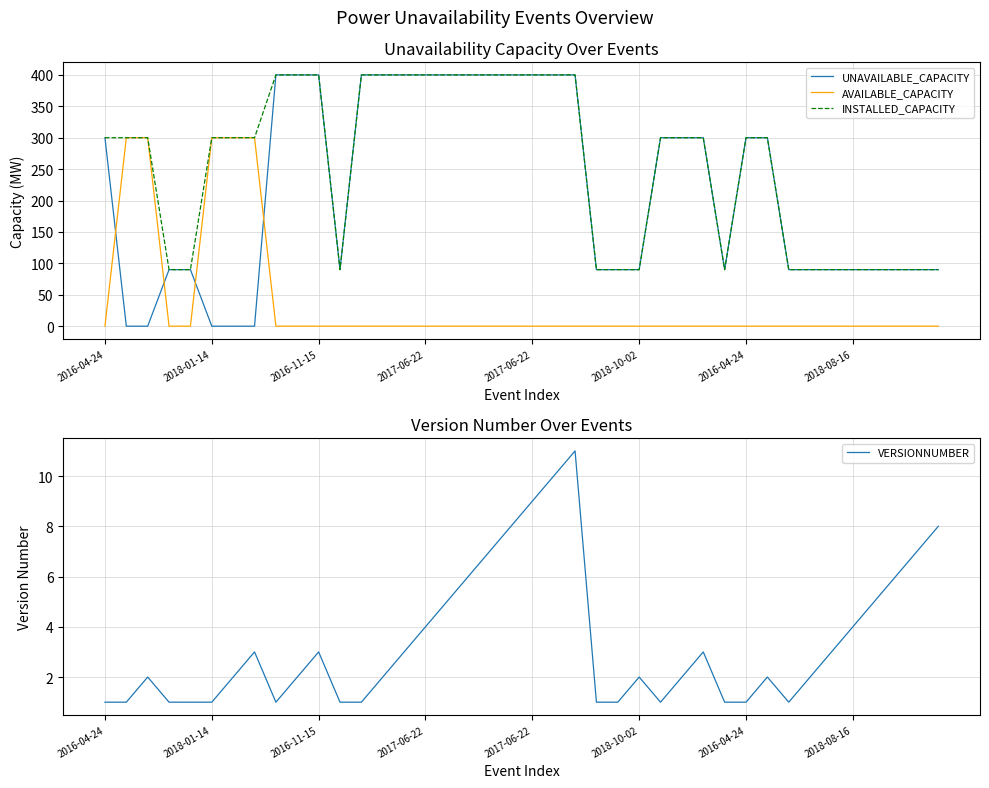

What is the maximum value for AVAILABLE_CAPACITY?

300